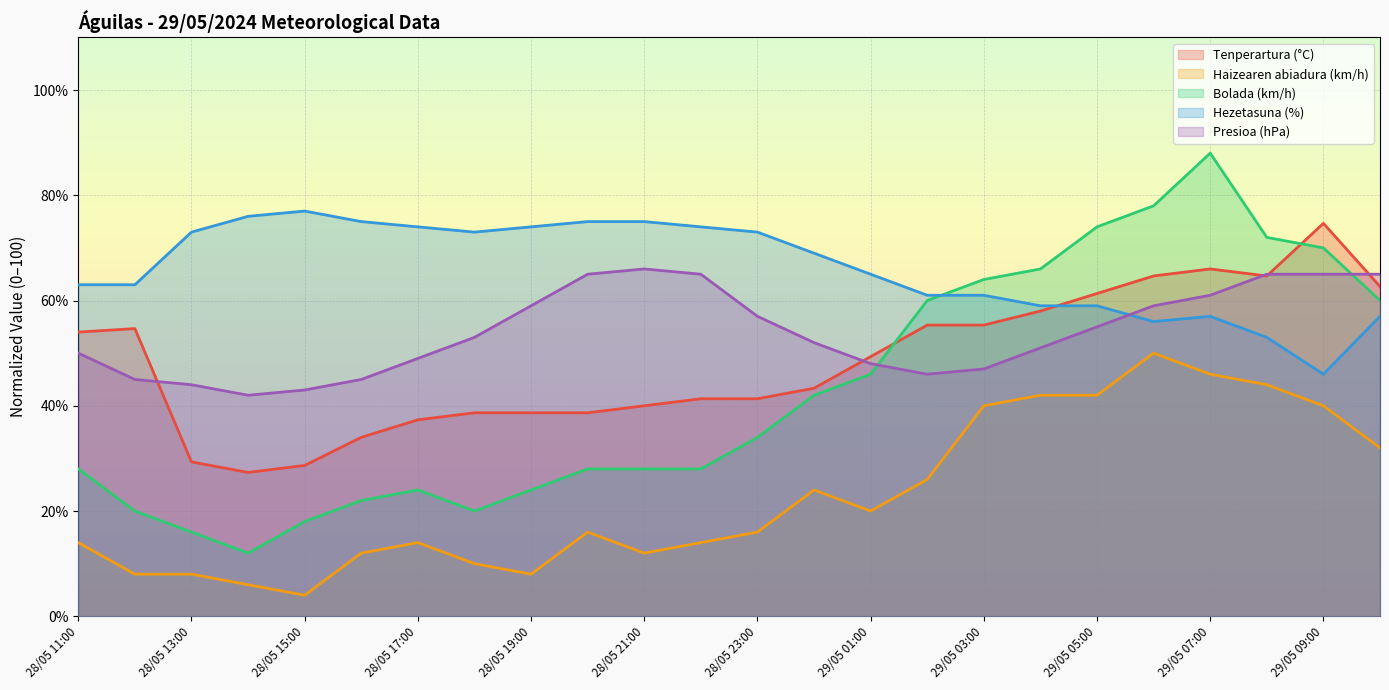

What is the label of the 7th point from the left?

28/05 17:00